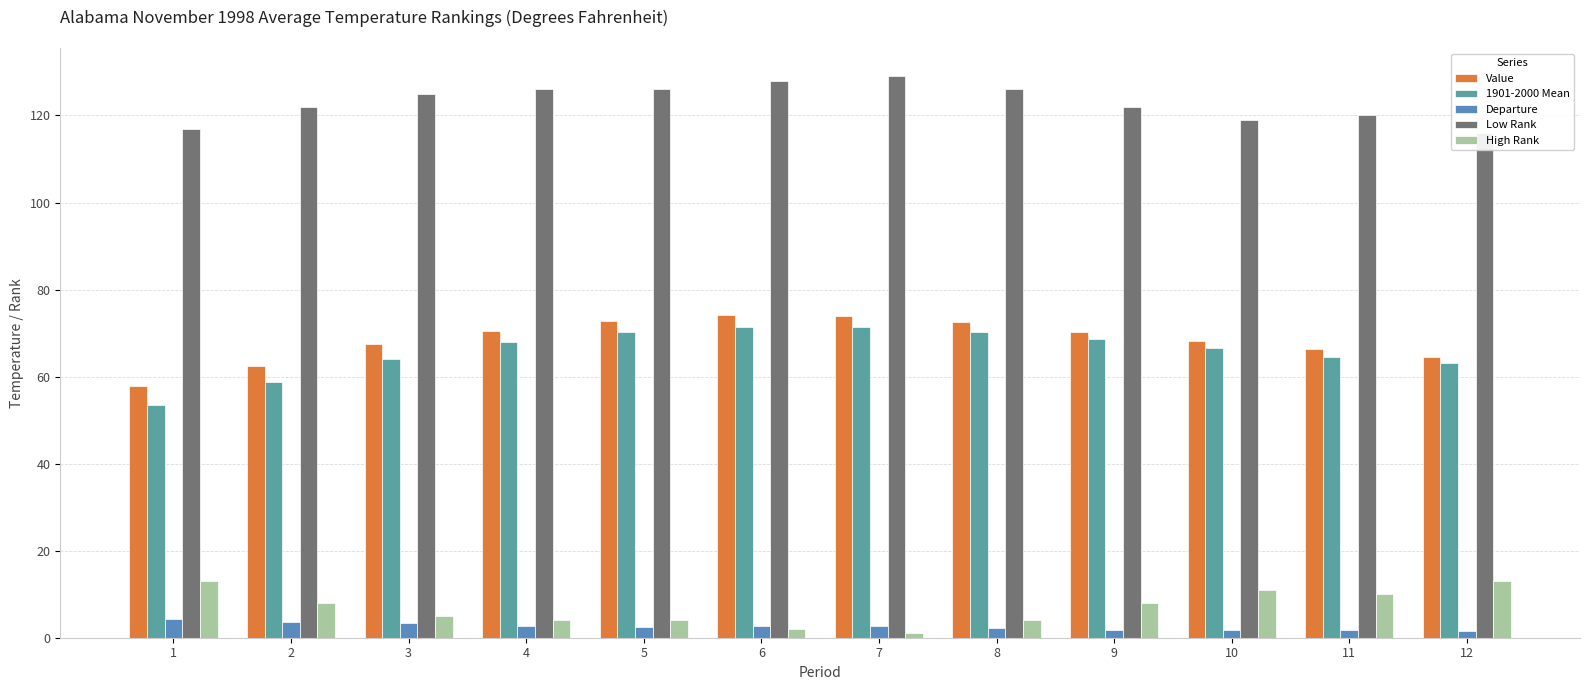

How many bars are there in total?

60